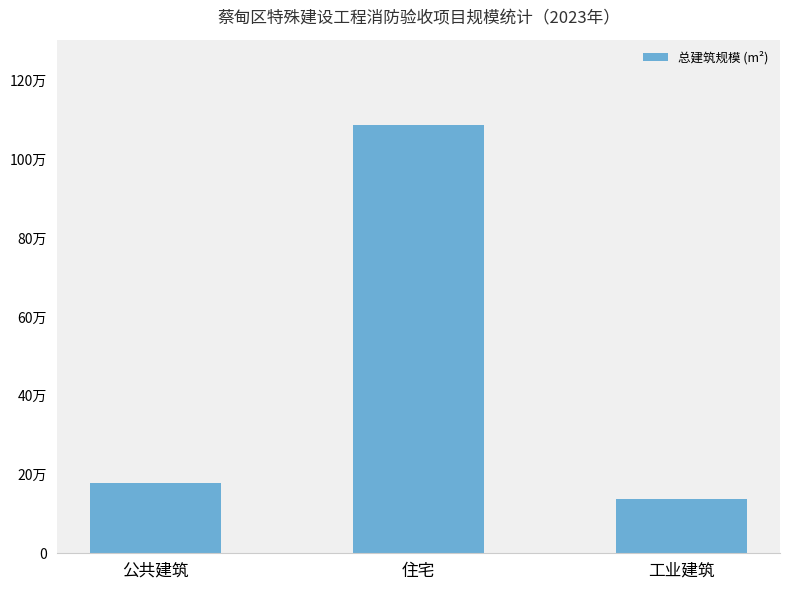

What is the smallest value displayed?

137114.1